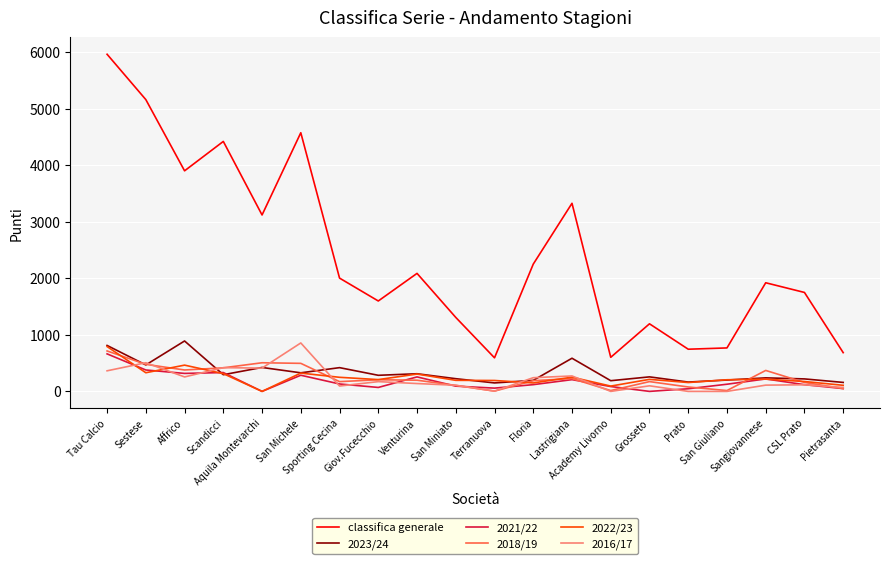

Which series has the largest range (max minus min)?

classifica generale